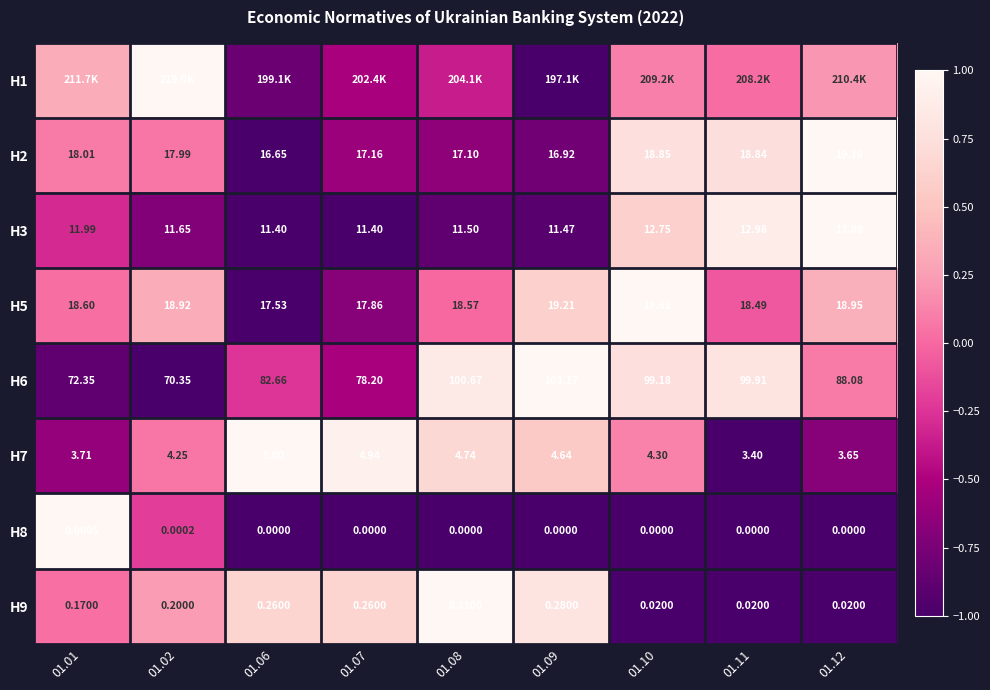

True or false: H6 has a value of 1.0 at 01.09.

True